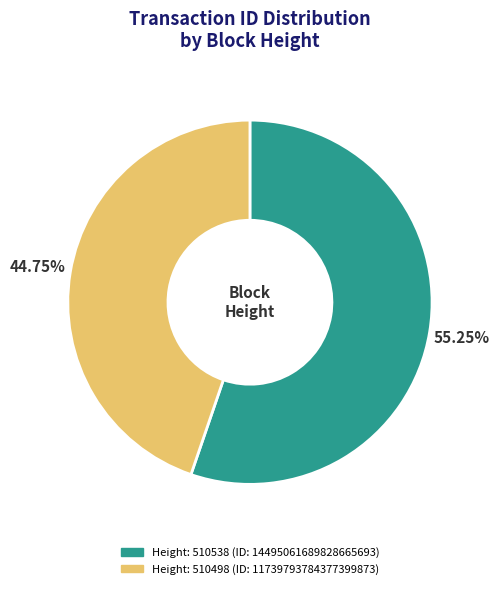

Is there a majority slice in this chart?

Yes